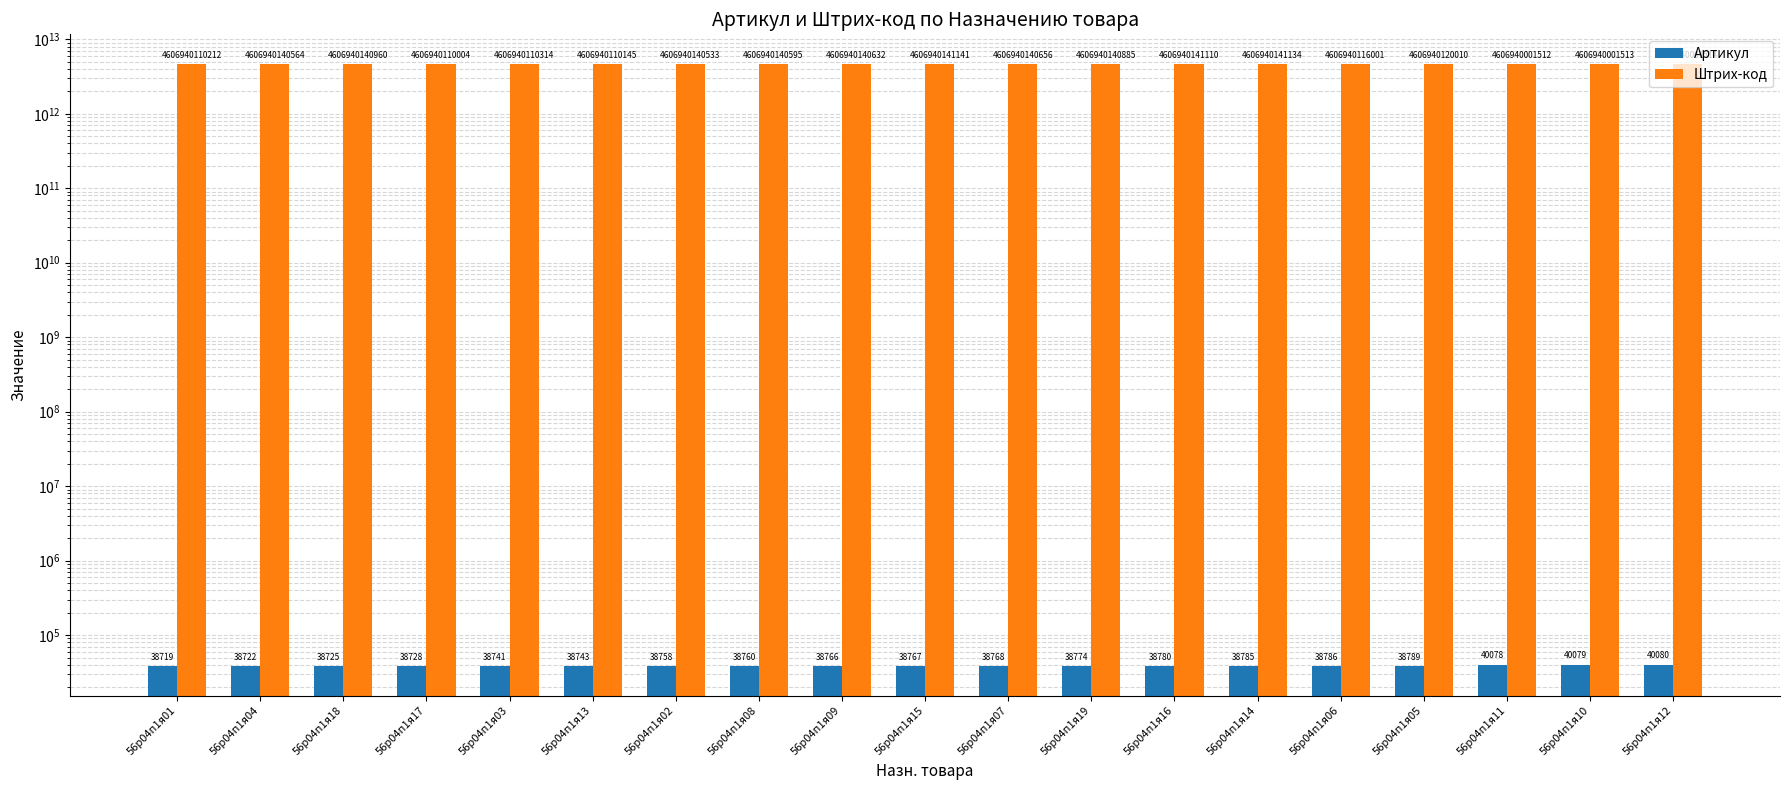

Does the chart contain stacked bars?

No